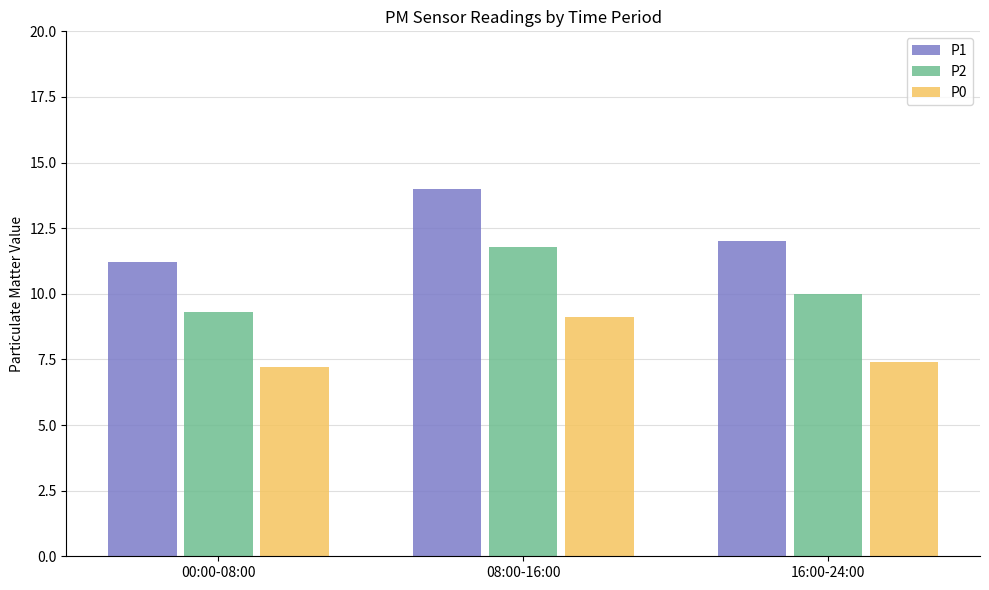

How many distinct data groups are displayed?

3